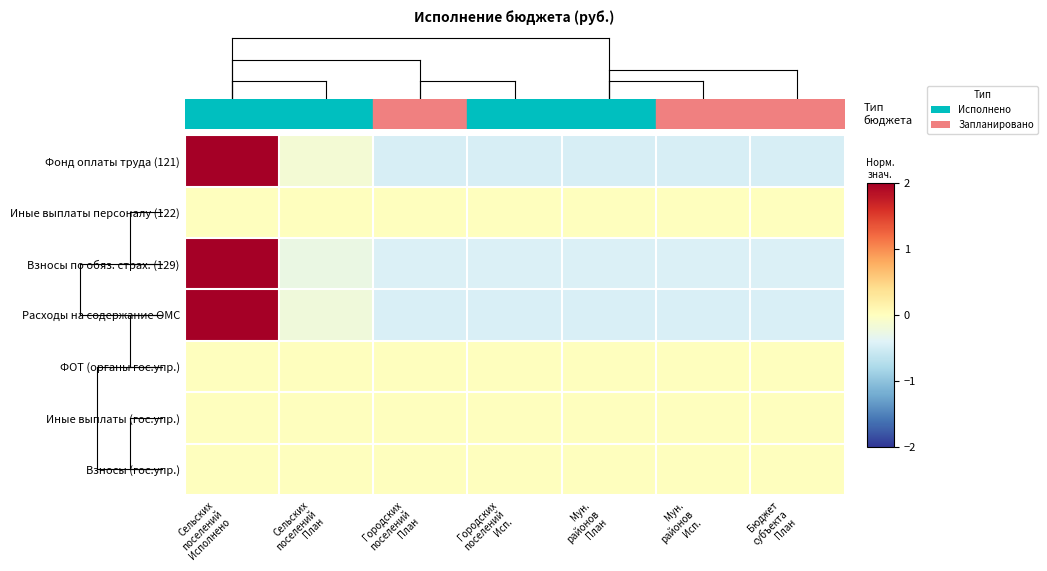

Reading left to right, list all the values displayed in this chart.

Фонд оплаты труда (121): Сельских
поселений
Исполнено=2.4	Сельских
поселений
План=-0.2	Городских
поселений
План=-0.5	Городских
поселений
Исп.=-0.5	Мун.
районов
План=-0.5	Мун.
районов
Исп.=-0.5	Бюджет
субъекта
План=-0.5
Иные выплаты персоналу (122): Сельских
поселений
Исполнено=0.0	Сельских
поселений
План=0.0	Городских
поселений
План=0.0	Городских
поселений
Исп.=0.0	Мун.
районов
План=0.0	Мун.
районов
Исп.=0.0	Бюджет
субъекта
План=0.0
Взносы по обяз. страх. (129): Сельских
поселений
Исполнено=2.4	Сельских
поселений
План=-0.3	Городских
поселений
План=-0.4	Городских
поселений
Исп.=-0.4	Мун.
районов
План=-0.4	Мун.
районов
Исп.=-0.4	Бюджет
субъекта
План=-0.4
Расходы на содержание ОМС: Сельских
поселений
Исполнено=2.4	Сельских
поселений
План=-0.2	Городских
поселений
План=-0.4	Городских
поселений
Исп.=-0.4	Мун.
районов
План=-0.4	Мун.
районов
Исп.=-0.4	Бюджет
субъекта
План=-0.4
ФОТ (органы гос.упр.): Сельских
поселений
Исполнено=0.0	Сельских
поселений
План=0.0	Городских
поселений
План=0.0	Городских
поселений
Исп.=0.0	Мун.
районов
План=0.0	Мун.
районов
Исп.=0.0	Бюджет
субъекта
План=0.0
Иные выплаты (гос.упр.): Сельских
поселений
Исполнено=0.0	Сельских
поселений
План=0.0	Городских
поселений
План=0.0	Городских
поселений
Исп.=0.0	Мун.
районов
План=0.0	Мун.
районов
Исп.=0.0	Бюджет
субъекта
План=0.0
Взносы (гос.упр.): Сельских
поселений
Исполнено=0.0	Сельских
поселений
План=0.0	Городских
поселений
План=0.0	Городских
поселений
Исп.=0.0	Мун.
районов
План=0.0	Мун.
районов
Исп.=0.0	Бюджет
субъекта
План=0.0